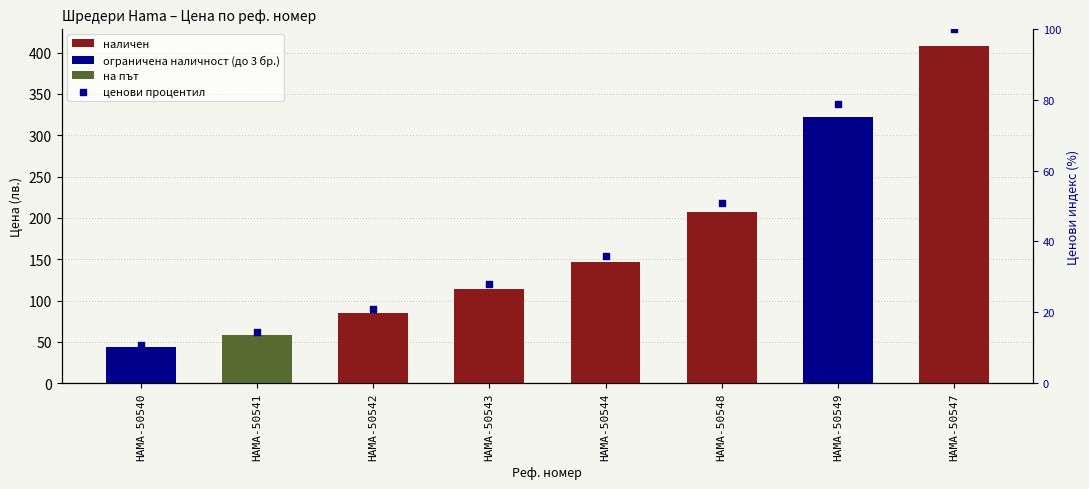

What is the change in value from HAMA-50540 to HAMA-50549?

+68.0